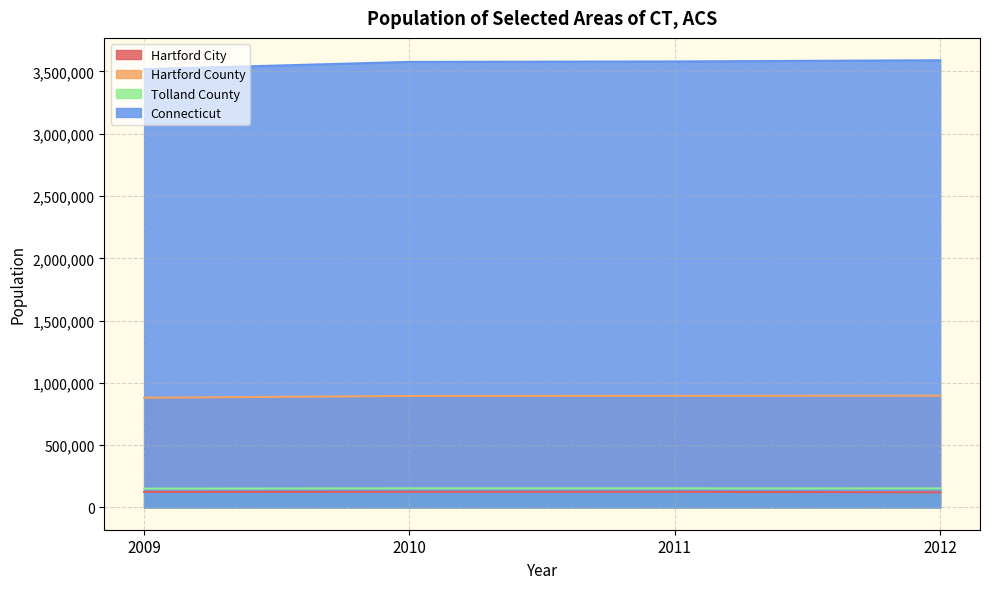

What is the difference between the highest and lowest values at 2010?

3452146